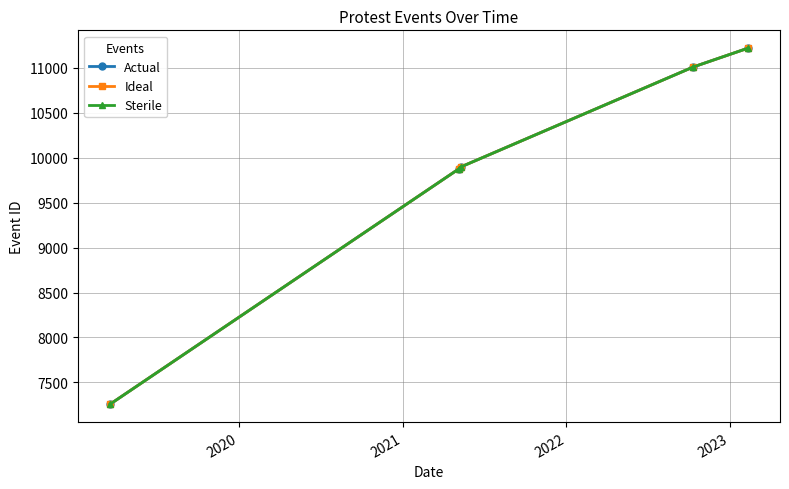

Does the chart have visible grid lines?

Yes